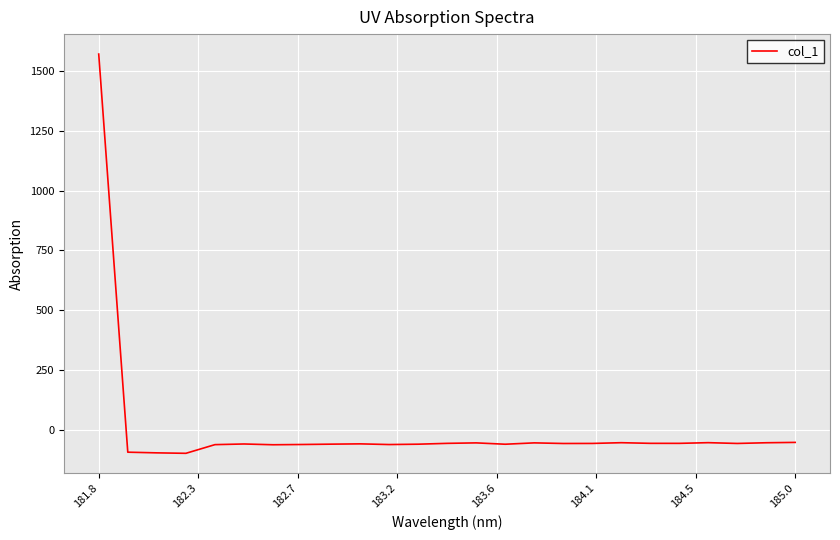

What is the average value?

3.7